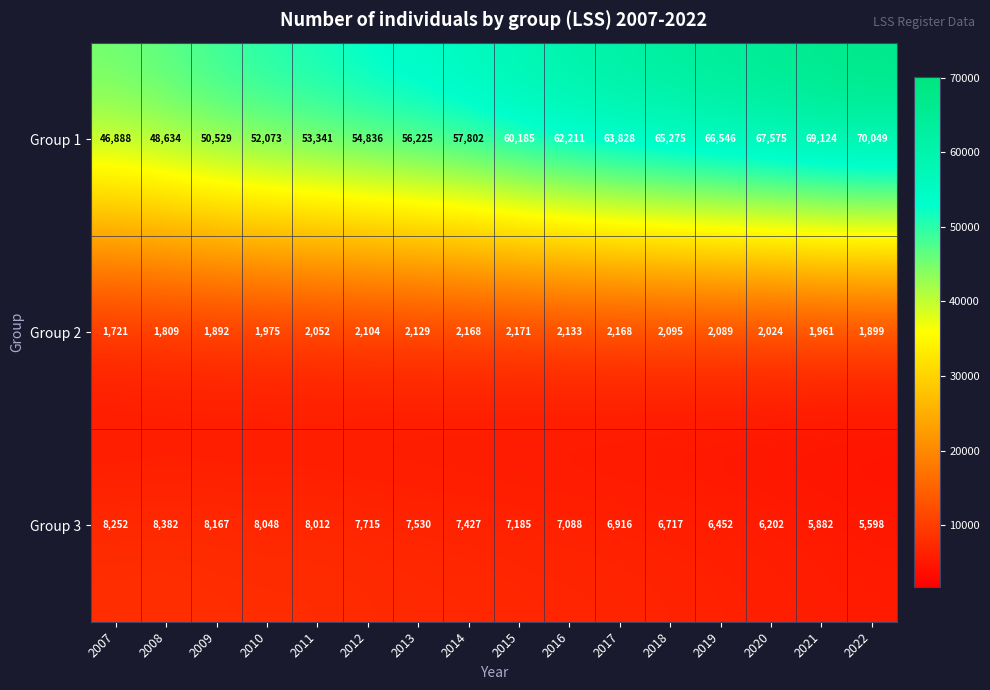

What is the spread (max minus min) of values at 2008?

46825